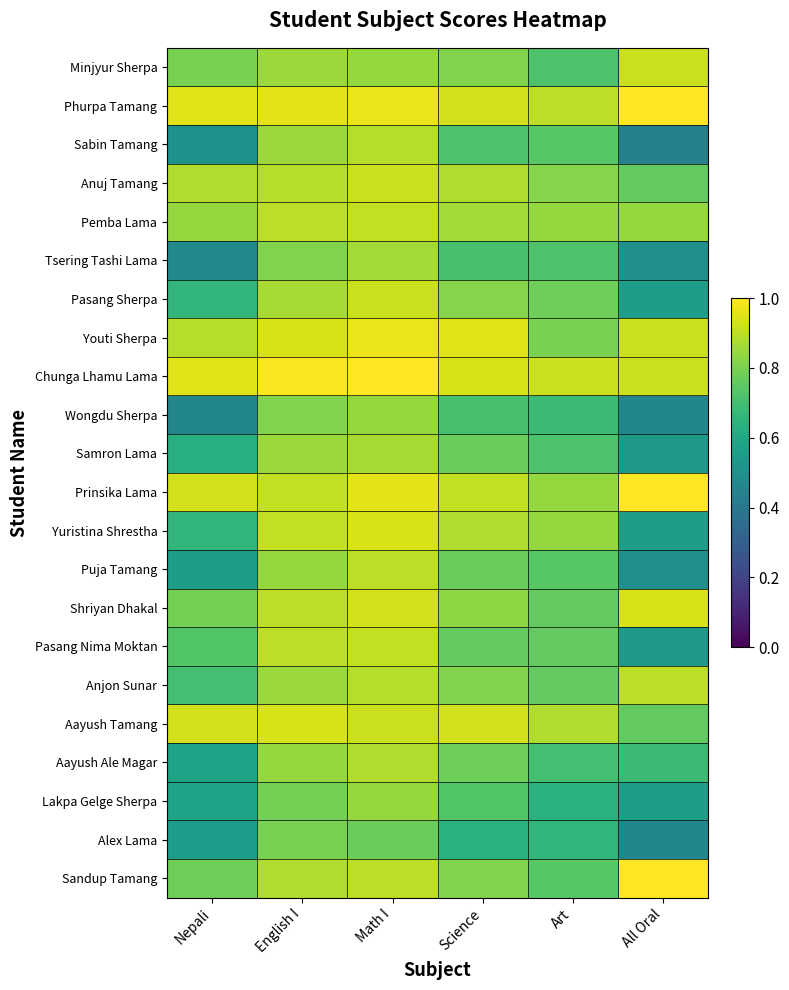

List the series in order of their peak value, lowest first.

Alex Lama, Wongdu Sherpa, Lakpa Gelge Sherpa, Tsering Tashi Lama, Samron Lama, Aayush Ale Magar, Sabin Tamang, Puja Tamang, Anjon Sunar, Pemba Lama, Pasang Nima Moktan, Minjyur Sherpa, Anuj Tamang, Pasang Sherpa, Yuristina Shrestha, Shriyan Dhakal, Aayush Tamang, Youti Sherpa, Phurpa Tamang, Chunga Lhamu Lama, Prinsika Lama, Sandup Tamang